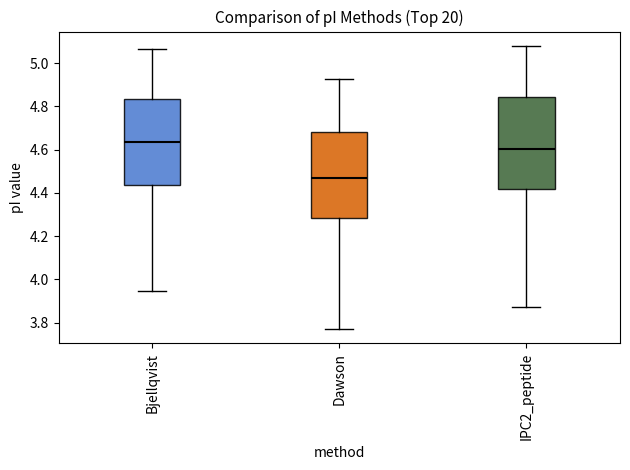

Reading left to right, read every box against the y-axis: the position of its median line, the range the box covers, and the ends of its whiskers. The values are not printed on the chart, so give them approximately, as read against the axis.

Bjellqvist: median 4.64, box 4.44 to 4.84, whiskers 3.94 to 5.06
Dawson: median 4.46, box 4.28 to 4.68, whiskers 3.78 to 4.92
IPC2_peptide: median 4.60, box 4.42 to 4.84, whiskers 3.88 to 5.08